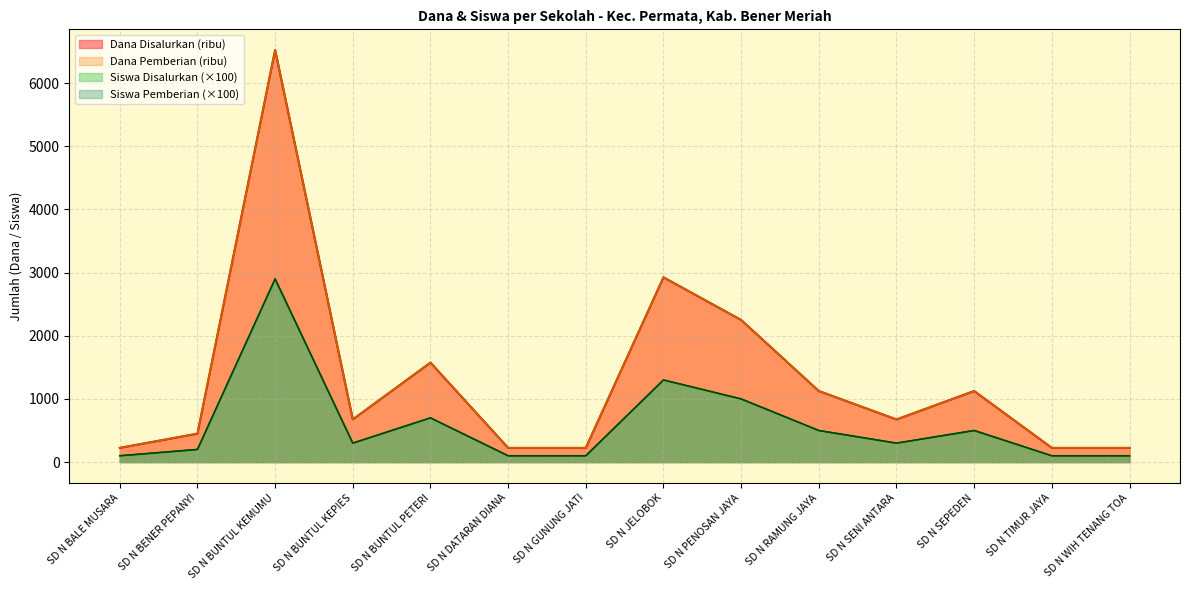

Which series changed the most between SD N BALE MUSARA and SD N SENI ANTARA?

Dana Disalurkan